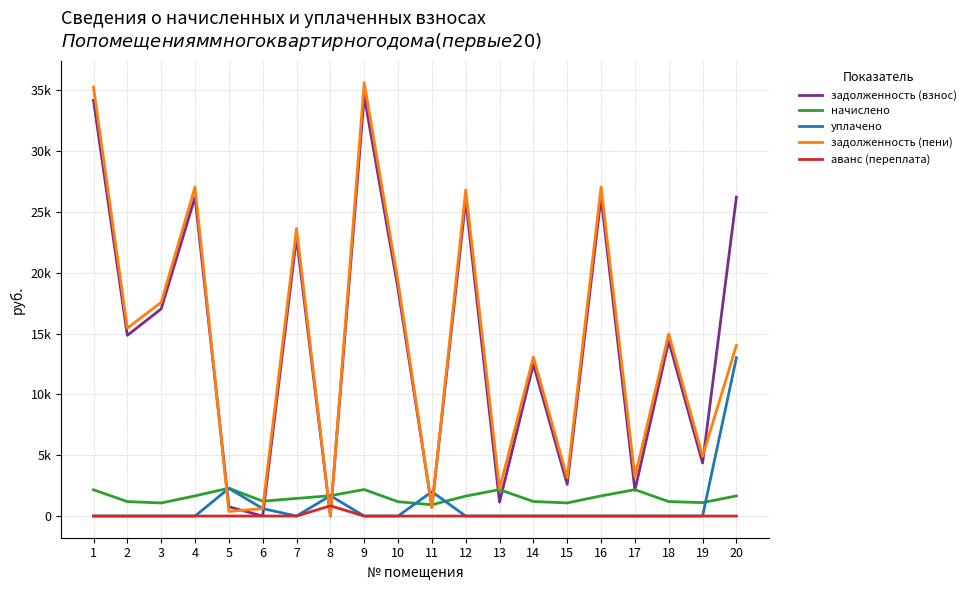

Does the chart have visible grid lines?

Yes